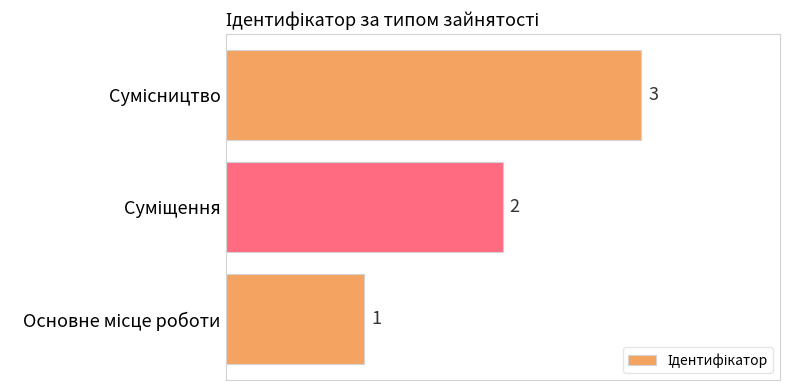

What is the sum of all values?

6